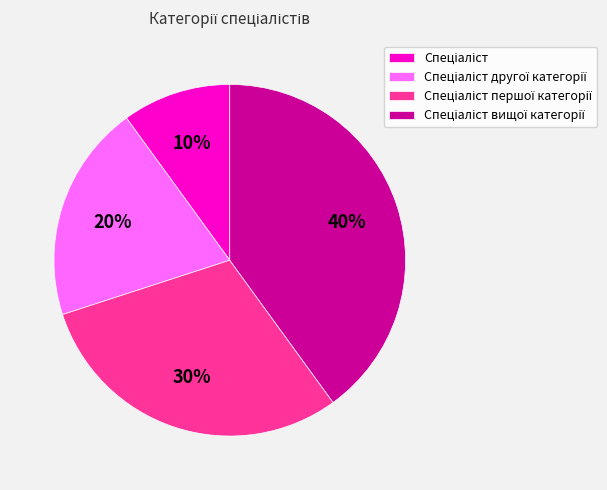

To the nearest percent, what is the difference between the largest and smallest slice percentages?

30%